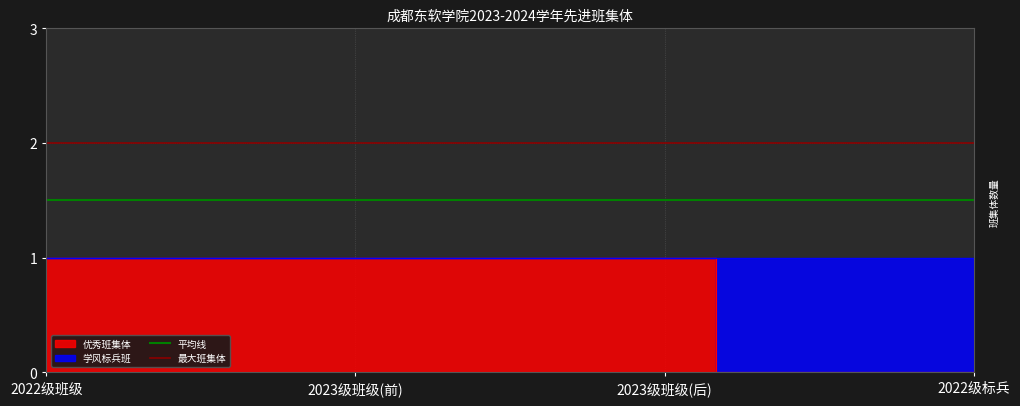

What is the sum of all 平均线 values?

3.0